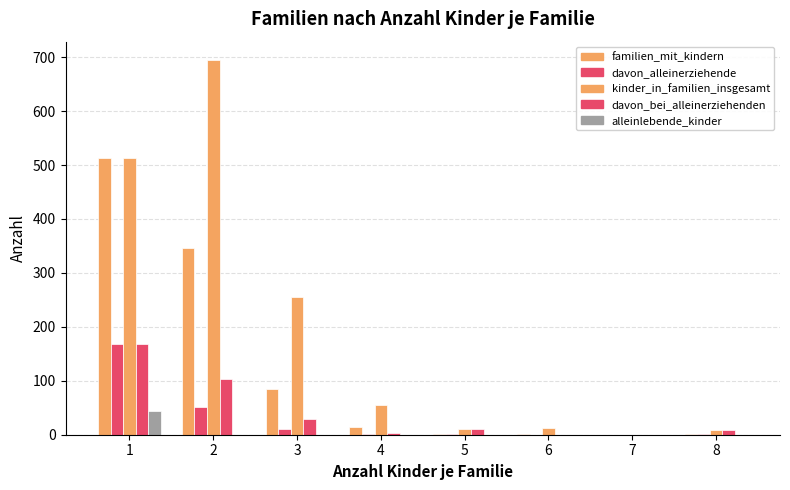

At which label does davon_alleinerziehende first exceed 2?

1